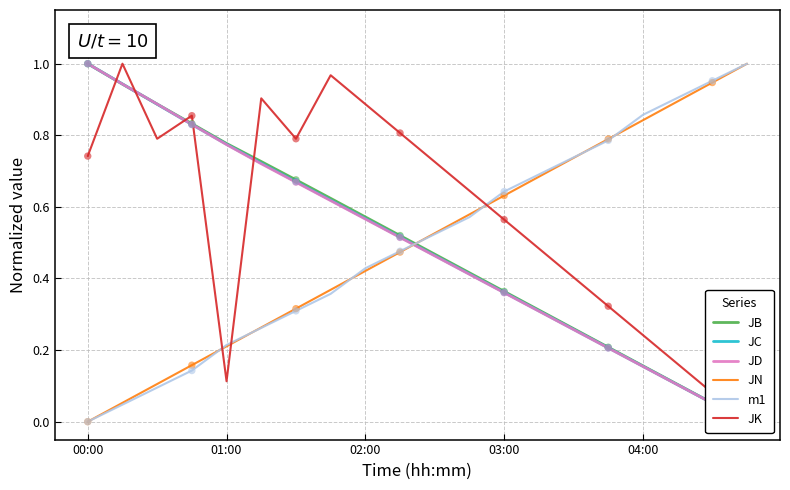

What are all the series names shown in the legend?

JB, JC, JD, JN, m1, JK